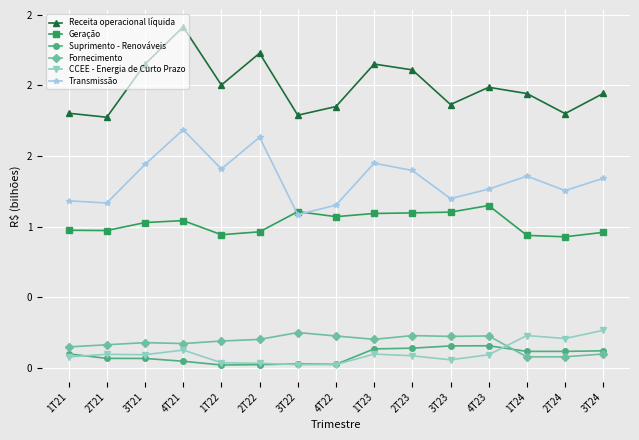

At how many categories does at least one series exceed 0?

15